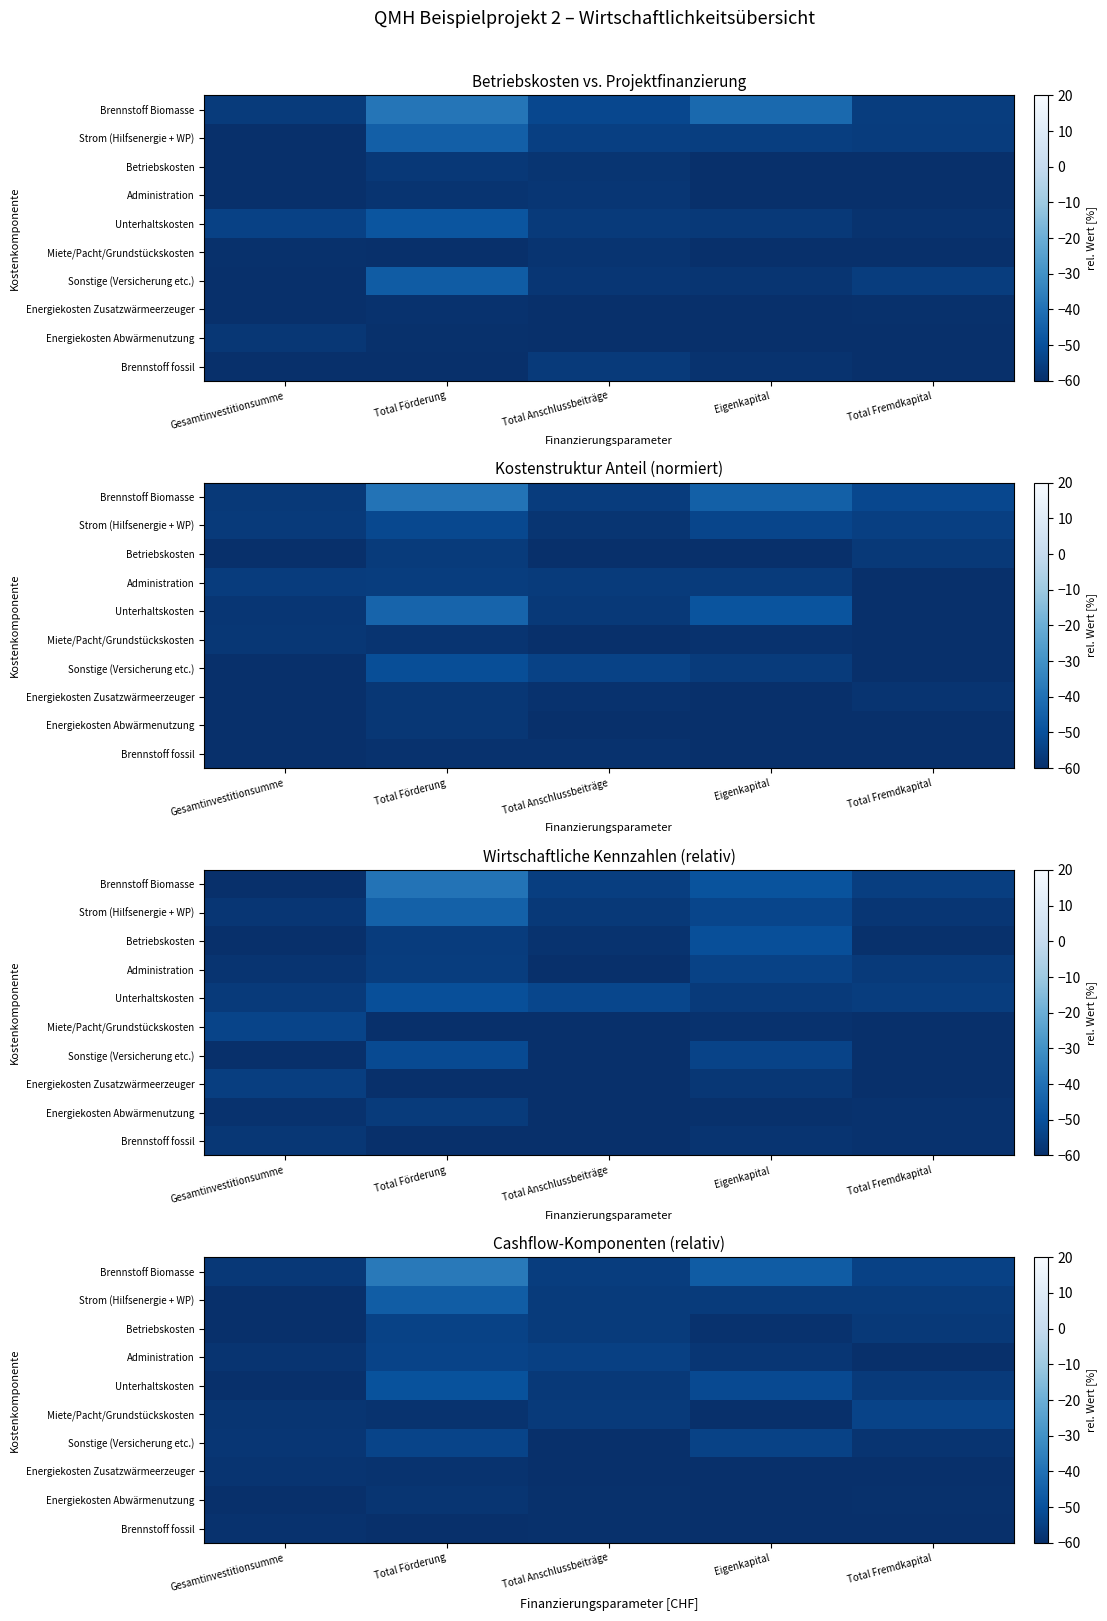

What is the highest value of the Strom (Hilfsenergie + WP) series?

-46.2